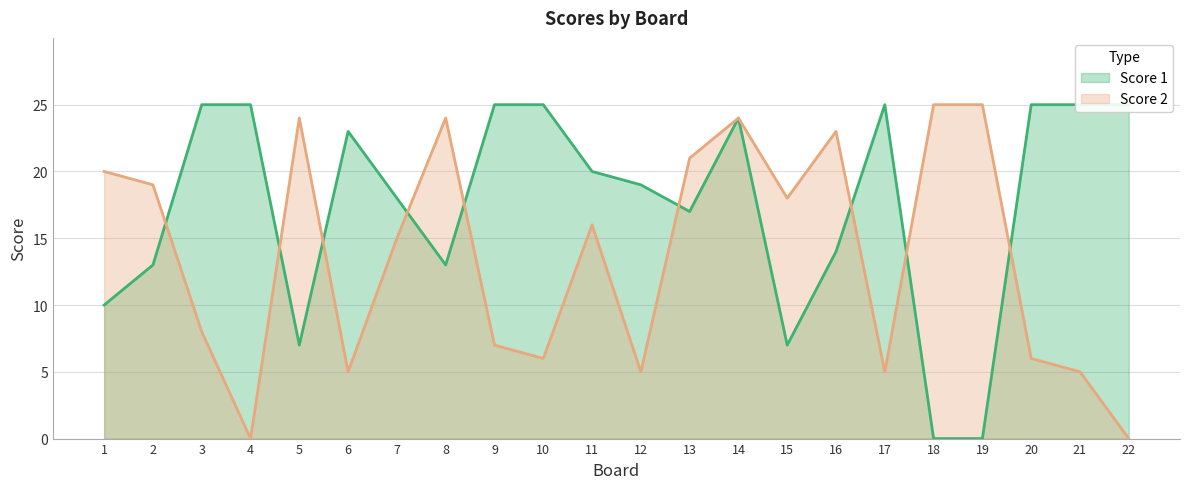

Which series has the largest range (max minus min)?

Score 1